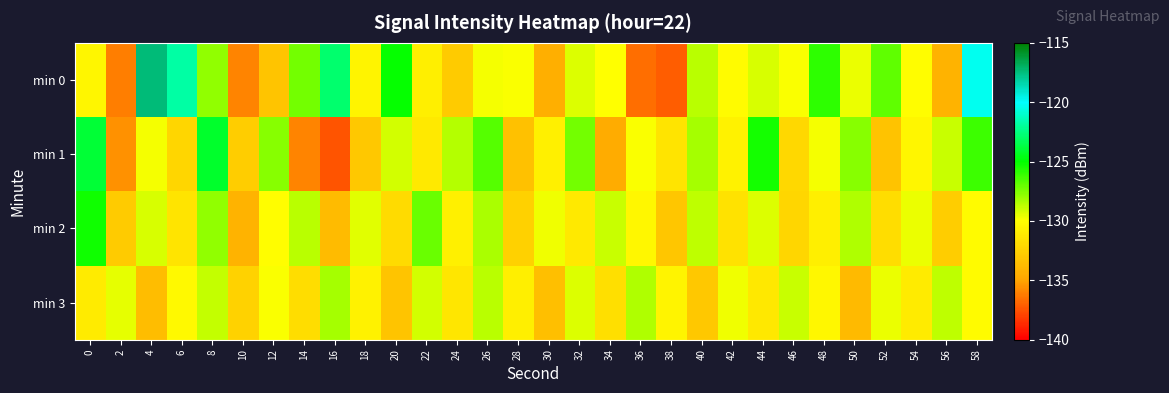

Reading left to right, what are all the values shown in this chart?

min 0: 0=-130.5	2=-136.1	4=-117.4	6=-121.8	8=-127.9	10=-135.9	12=-133.2	14=-127.3	16=-122.8	18=-130.6	20=-125.1	22=-130.9	24=-132.8	26=-129.8	28=-129.9	30=-134.4	32=-129.3	34=-130.0	36=-136.7	38=-137.1	40=-128.6	42=-130.2	44=-129.2	46=-129.9	48=-125.9	50=-129.6	52=-126.8	54=-130.1	56=-134.2	58=-120.3
min 1: 0=-124.0	2=-135.6	4=-129.8	6=-132.2	8=-124.1	10=-132.7	12=-127.6	14=-135.9	16=-137.4	18=-133.0	20=-129.1	22=-131.2	24=-128.5	26=-126.7	28=-133.4	30=-130.8	32=-127.3	34=-134.6	36=-129.9	38=-131.5	40=-128.2	42=-130.7	44=-125.4	46=-132.1	48=-129.8	50=-127.6	52=-133.3	54=-130.5	56=-128.9	58=-126.2
min 2: 0=-125.3	2=-132.8	4=-129.2	6=-131.5	8=-127.8	10=-134.2	12=-130.1	14=-128.6	16=-133.7	18=-129.4	20=-131.9	22=-127.1	24=-130.8	26=-128.3	28=-132.5	30=-129.7	32=-131.2	34=-128.9	36=-130.4	38=-133.1	40=-128.7	42=-131.6	44=-129.3	46=-132.2	48=-130.9	50=-128.4	52=-131.8	54=-129.6	56=-132.7	58=-130.2
min 3: 0=-131.1	2=-129.5	4=-133.6	6=-130.3	8=-128.8	10=-132.4	12=-129.9	14=-131.8	16=-128.2	18=-130.7	20=-133.2	22=-129.1	24=-131.4	26=-128.6	28=-130.9	30=-133.5	32=-129.3	34=-131.7	36=-128.4	38=-130.6	40=-133.0	42=-129.7	44=-131.3	46=-128.9	48=-130.4	50=-133.8	52=-129.6	54=-131.1	56=-128.7	58=-130.2